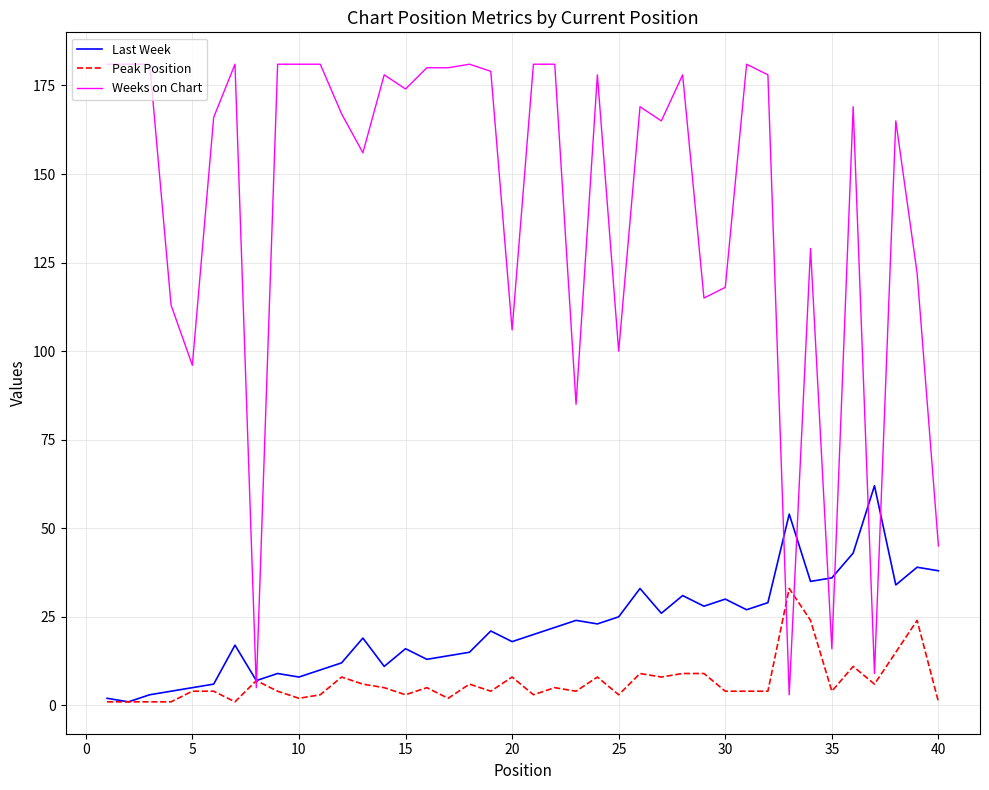

Rank the series by their maximum value, from lowest to highest.

Peak Position, Last Week, Weeks on Chart